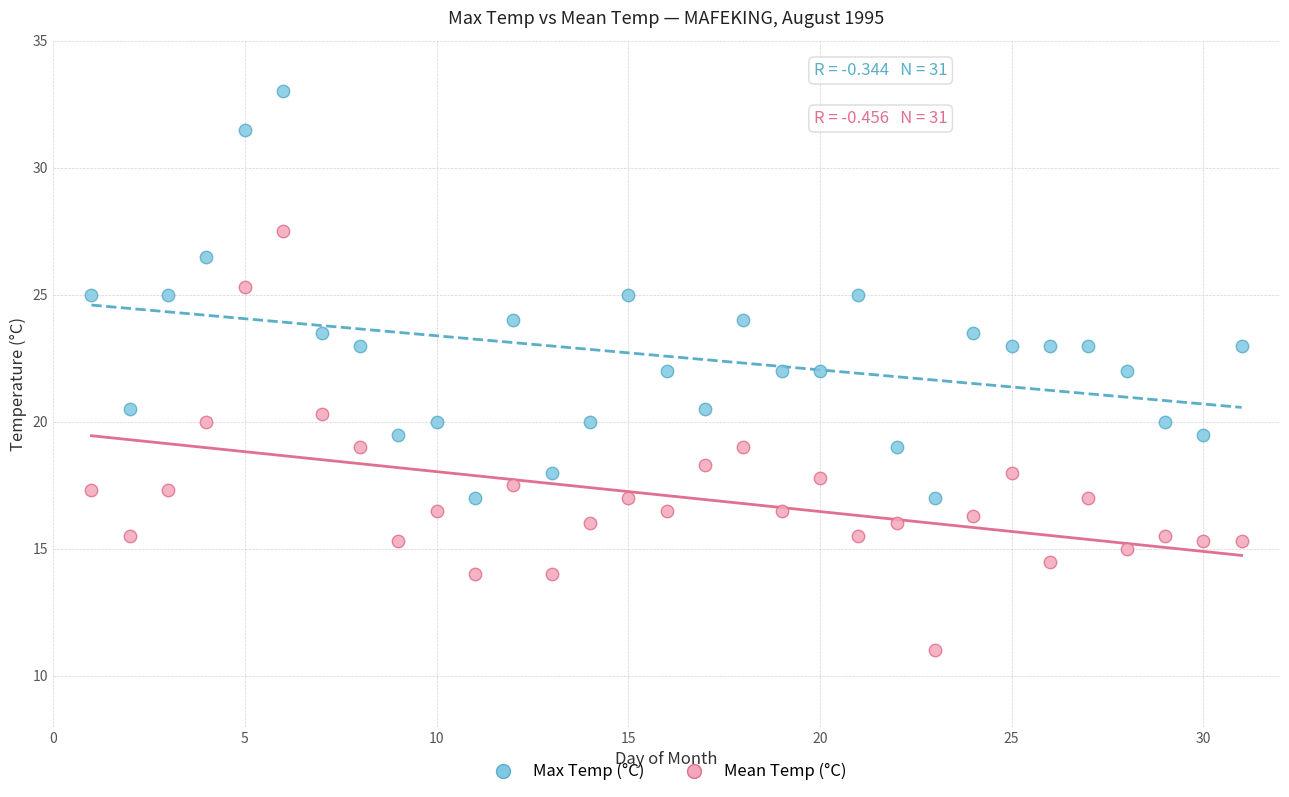

Which series has the largest Y range (max minus min)?

Mean Temp (°C)